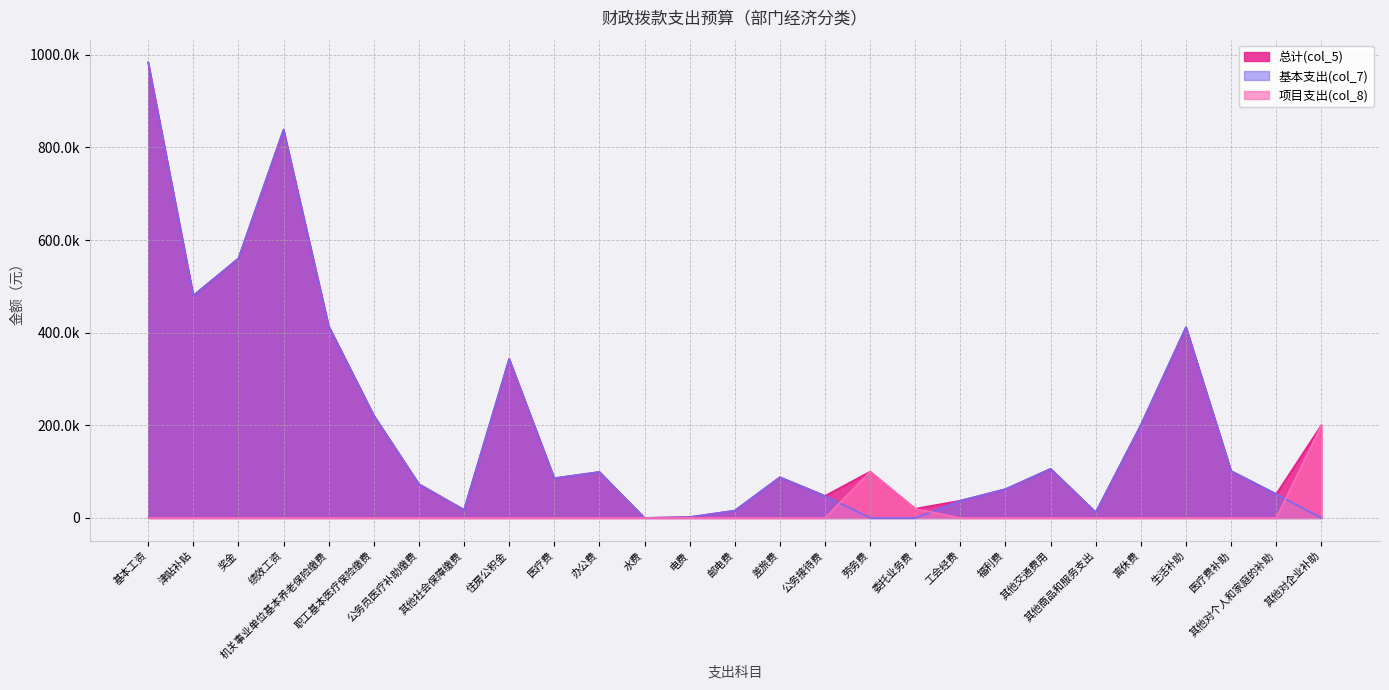

What is the label of the 19th point from the right?

住房公积金